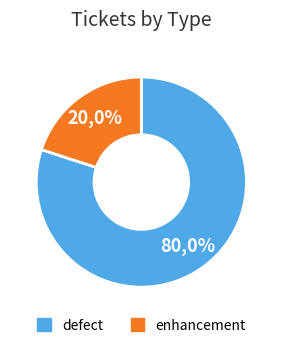

What is the largest slice in the pie chart?

defect